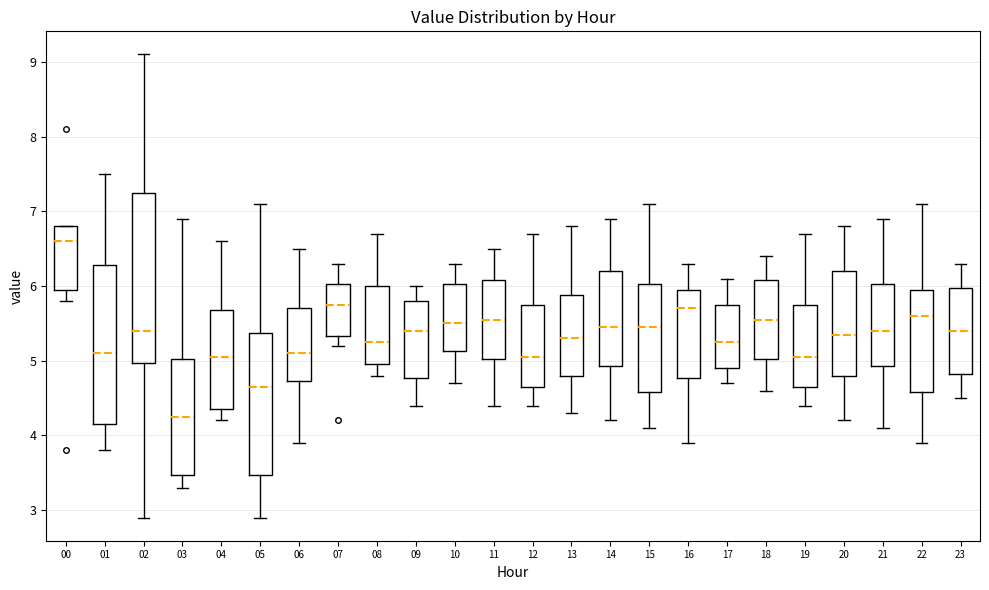

Which box's median line is the highest?

00